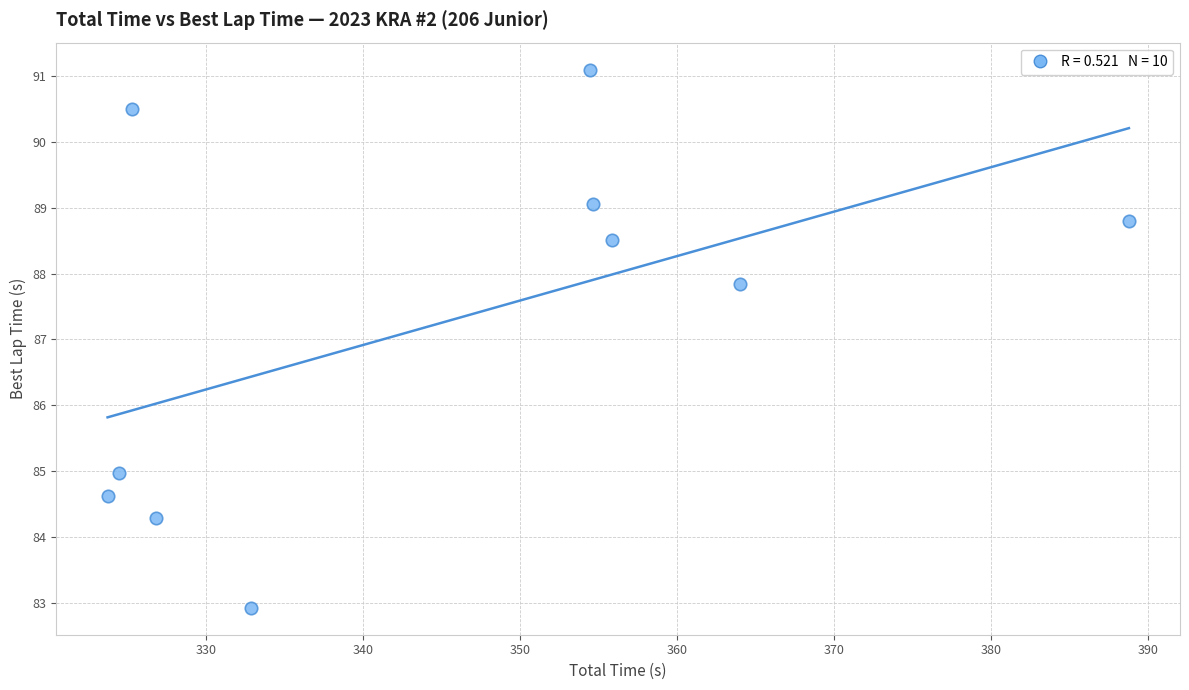

What is the average X value?

345.1